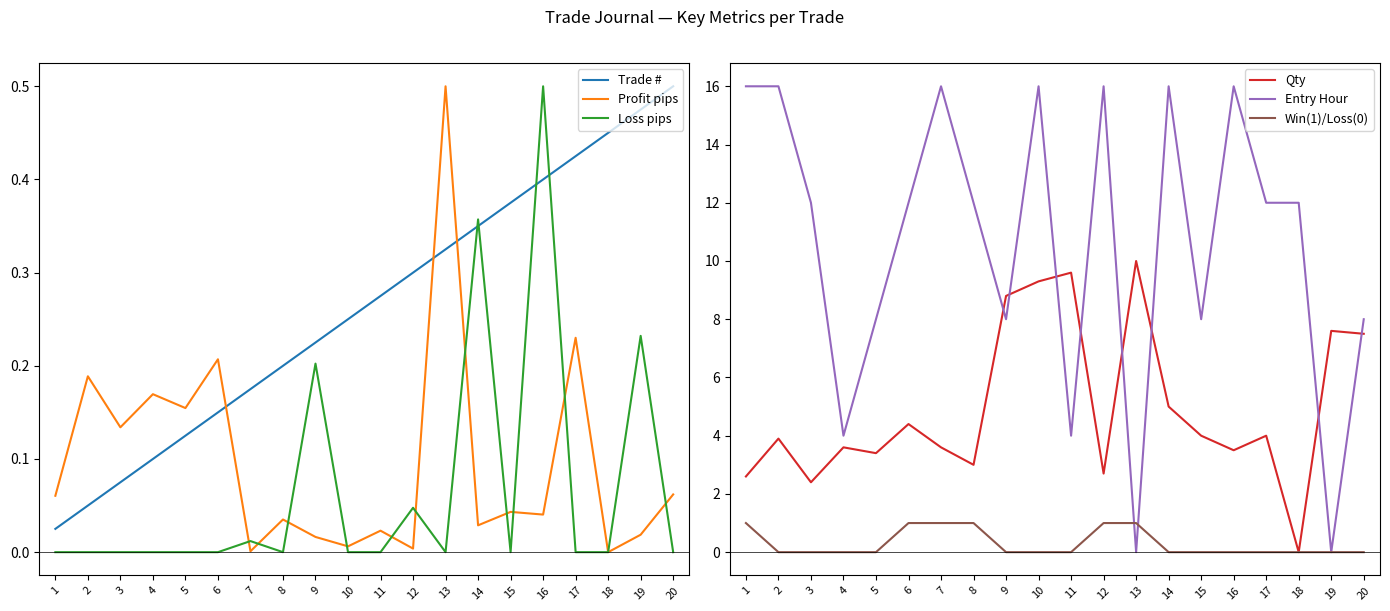

At which category does Entry Hour reach its first local peak?

7